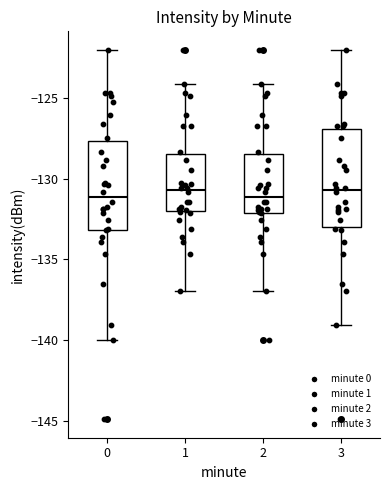

Comparing the boxes themselves (not the whiskers), which one is the tallest?

3